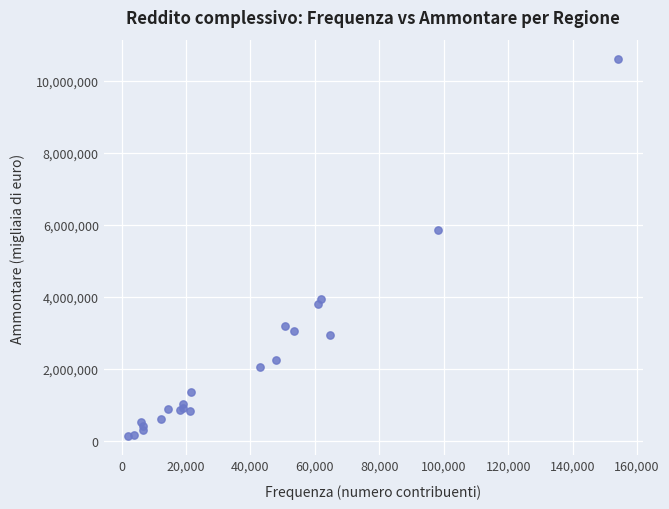

What Y value in the scatter plot is closest to 5371548?

5850985